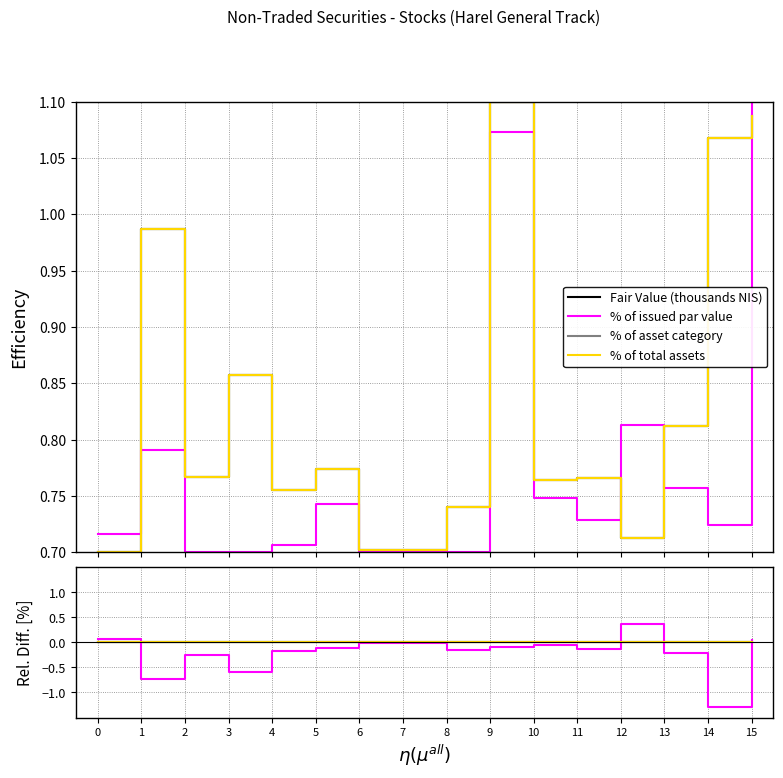

Reading right to left, extract all data points from this chart.

Fair Value (thousands NIS): 15=0.0	14=0.0	13=0.0	12=0.0	11=0.0	10=0.0	9=0.0	8=0.0	7=0.0	6=0.0	5=0.0	4=0.0	3=0.0	2=0.0	1=0.0	0=0.0
% of issued par value: 15=0.0	14=-1.3	13=-0.2	12=0.4	11=-0.1	10=-0.1	9=-0.1	8=-0.1	7=-0.0	6=-0.0	5=-0.1	4=-0.2	3=-0.6	2=-0.2	1=-0.7	0=0.1
% of asset category: 15=0.0	14=0.0	13=0.0	12=-0.0	11=0.0	10=0.0	9=0.0	8=0.0	7=0.0	6=0.0	5=0.0	4=0.0	3=0.0	2=0.0	1=0.0	0=0.0
% of total assets: 15=0.0	14=-0.0	13=0.0	12=-0.0	11=0.0	10=0.0	9=0.0	8=-0.0	7=-0.0	6=-0.0	5=0.0	4=0.0	3=-0.0	2=0.0	1=0.0	0=0.0